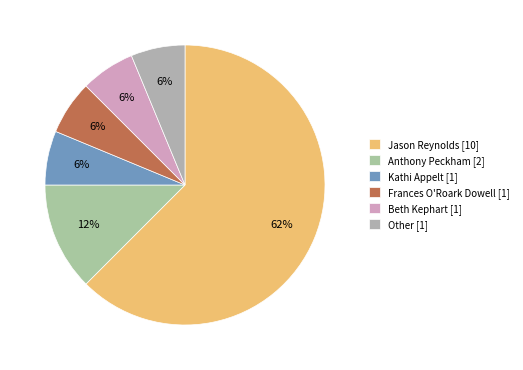

Count the number of slices in the pie.

6